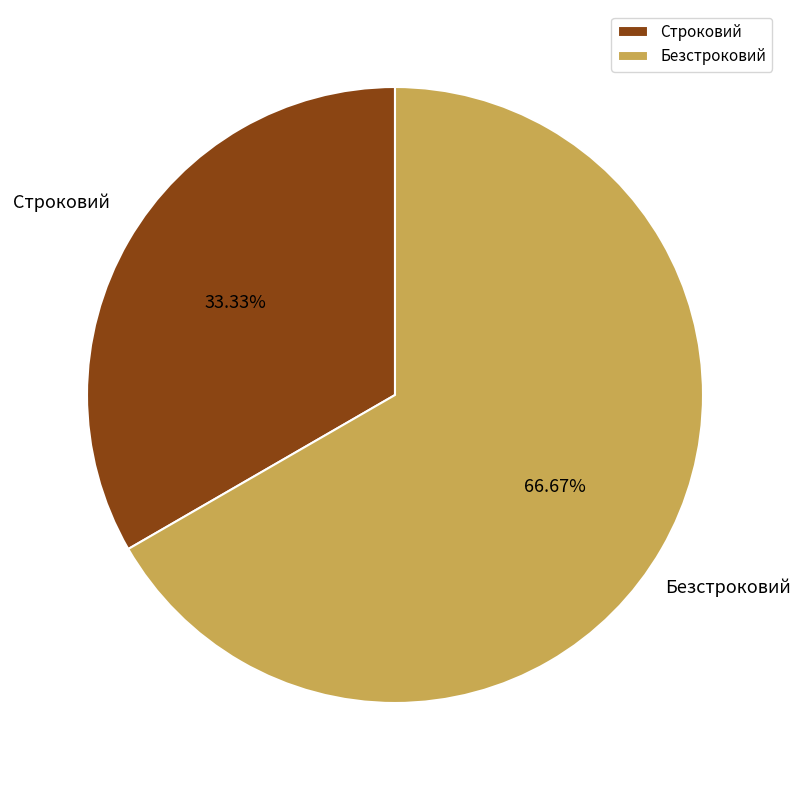

What is the ratio of the value at Безстроковий to the value at Строковий?

2.0